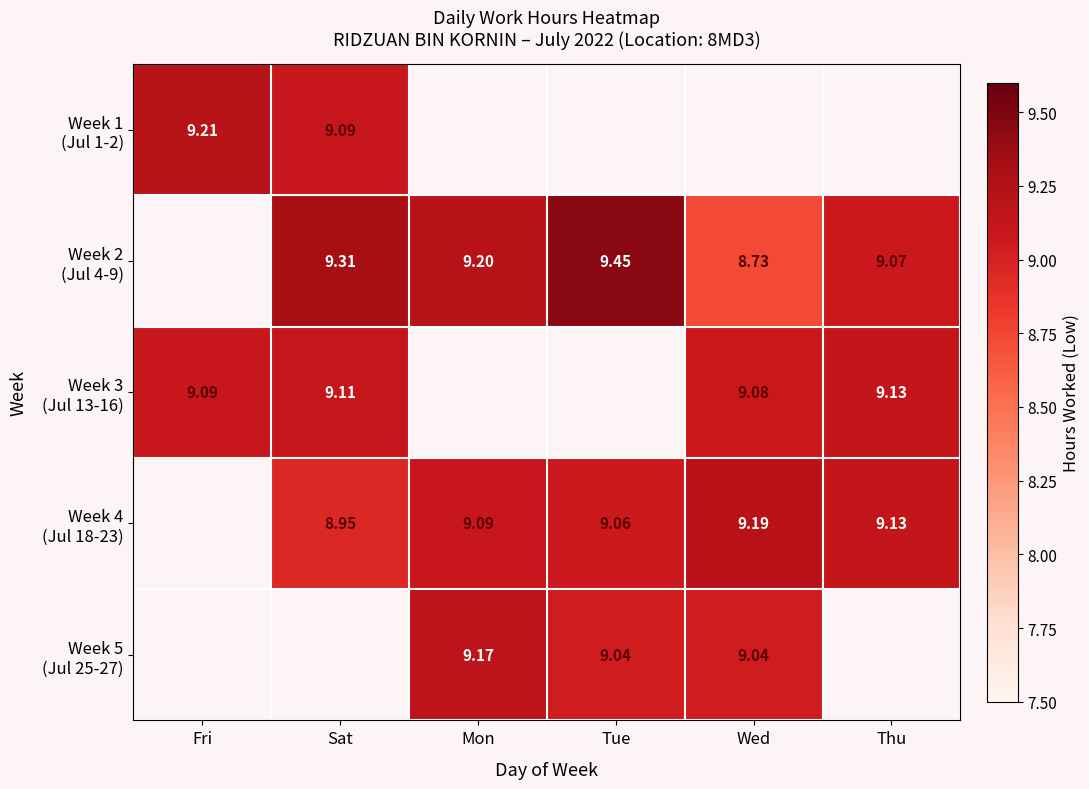

What is the total value across all series at Wed?

36.0